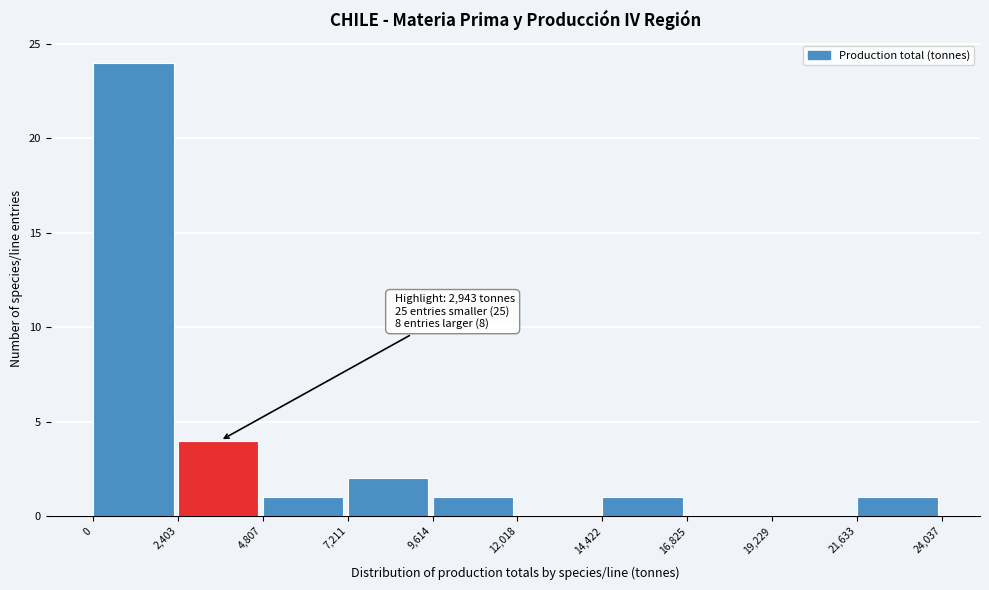

Which range on the x-axis has the tallest bar?

0 to 2,403